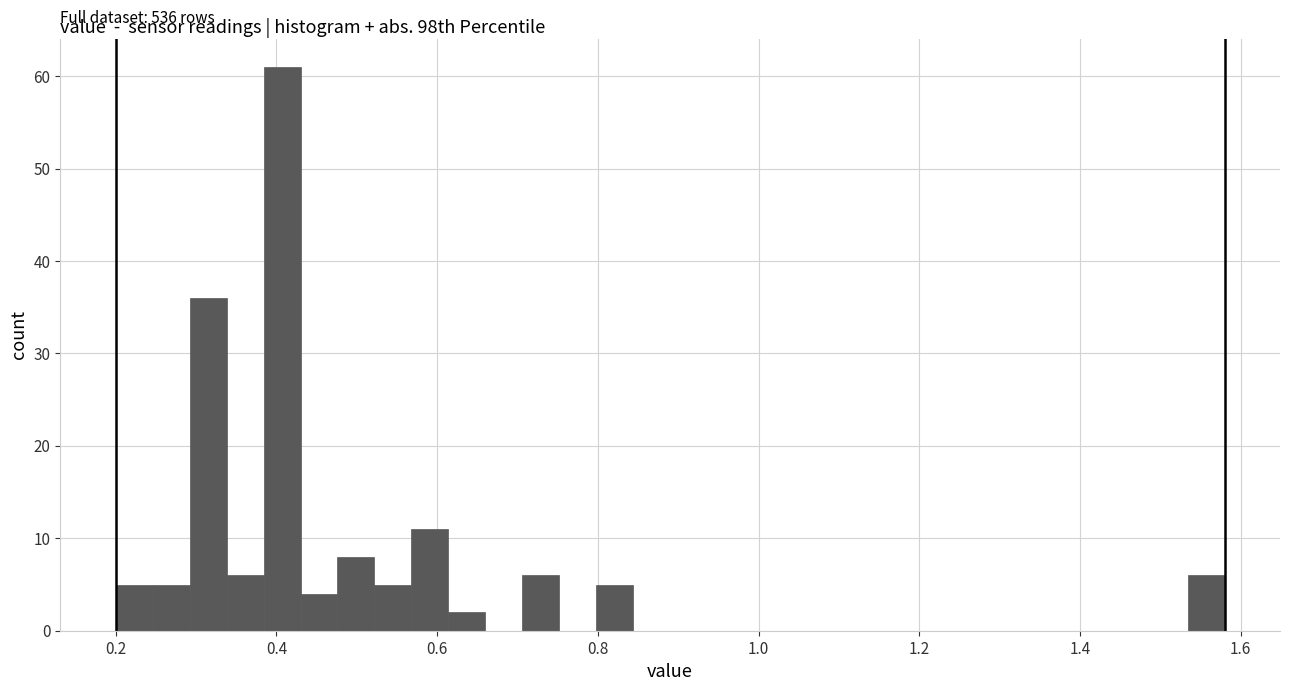

Around what value on the x-axis is the tallest bar? Give the approximate position of its centre, as read against the axis.

0.40